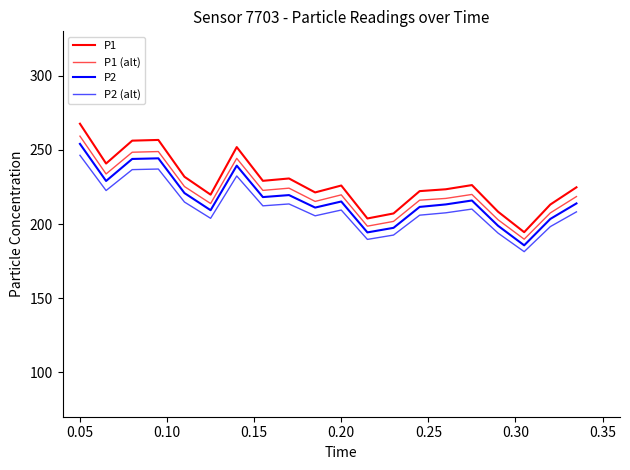

How many lines are shown in the chart?

4